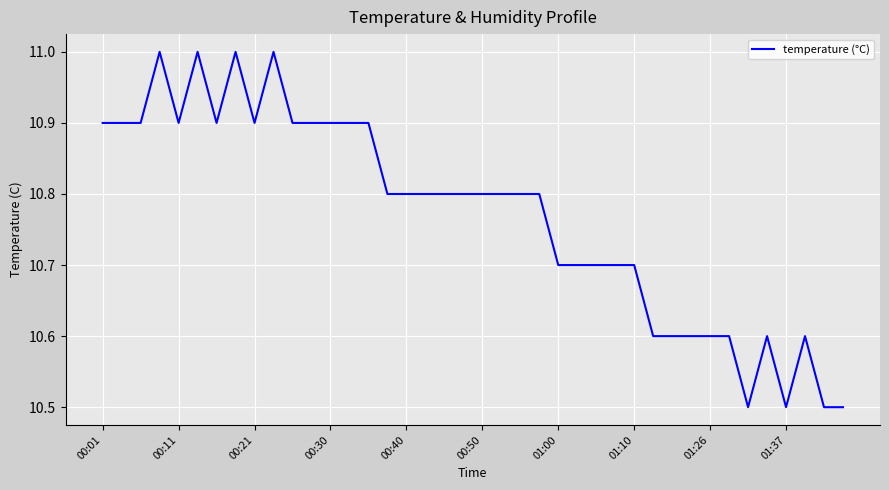

What is the difference between the maximum and minimum values?

0.5